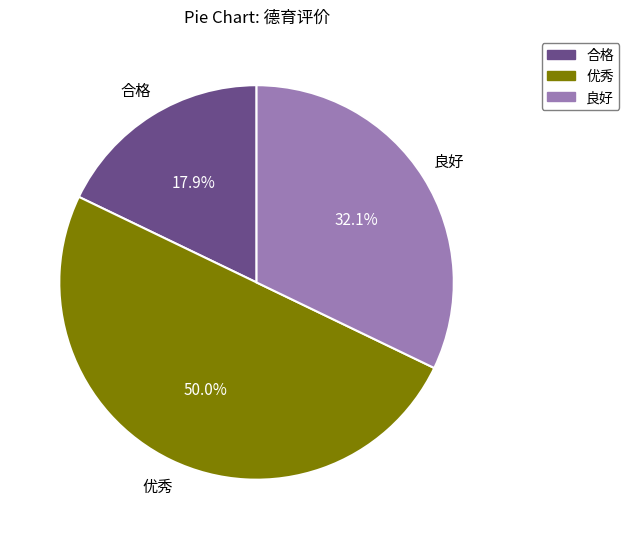

To the nearest percent, what is the difference between the 良好 and 合格 slice percentages?

14%